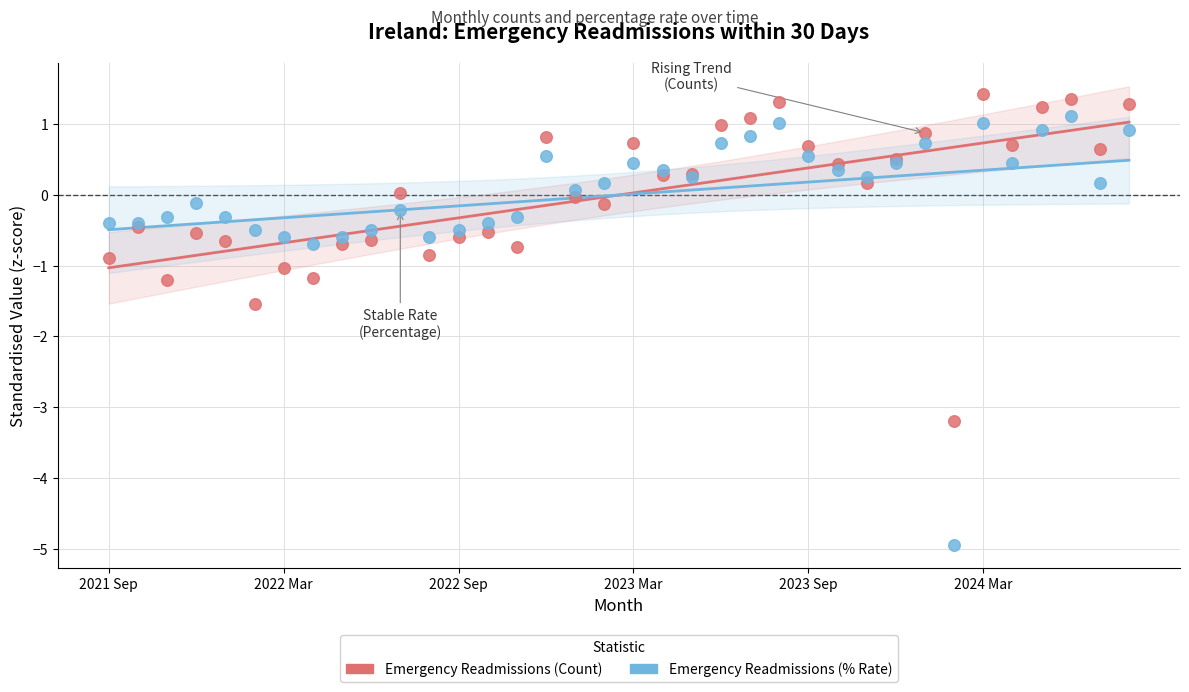

Which series contains the lowest Y value?

Emergency Readmissions (% Rate)